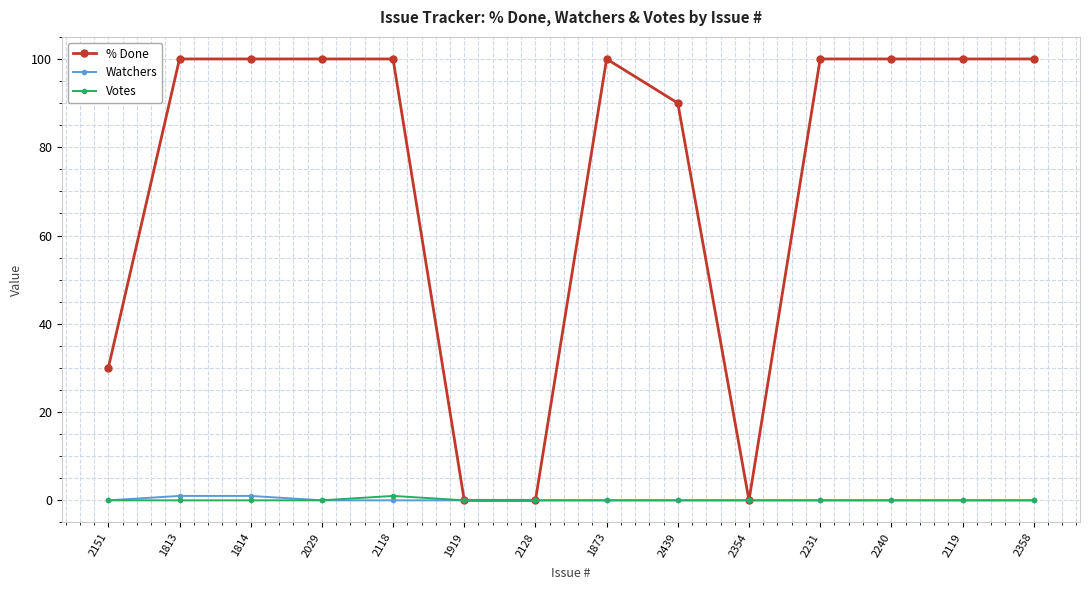

Reading left to right, extract all data points from this chart.

% Done: 2151=30	1813=100	1814=100	2029=100	2118=100	1919=0	2128=0	1873=100	2439=90	2354=0	2231=100	2240=100	2119=100	2358=100
Watchers: 2151=0	1813=1	1814=1	2029=0	2118=0	1919=0	2128=0	1873=0	2439=0	2354=0	2231=0	2240=0	2119=0	2358=0
Votes: 2151=0	1813=0	1814=0	2029=0	2118=1	1919=0	2128=0	1873=0	2439=0	2354=0	2231=0	2240=0	2119=0	2358=0